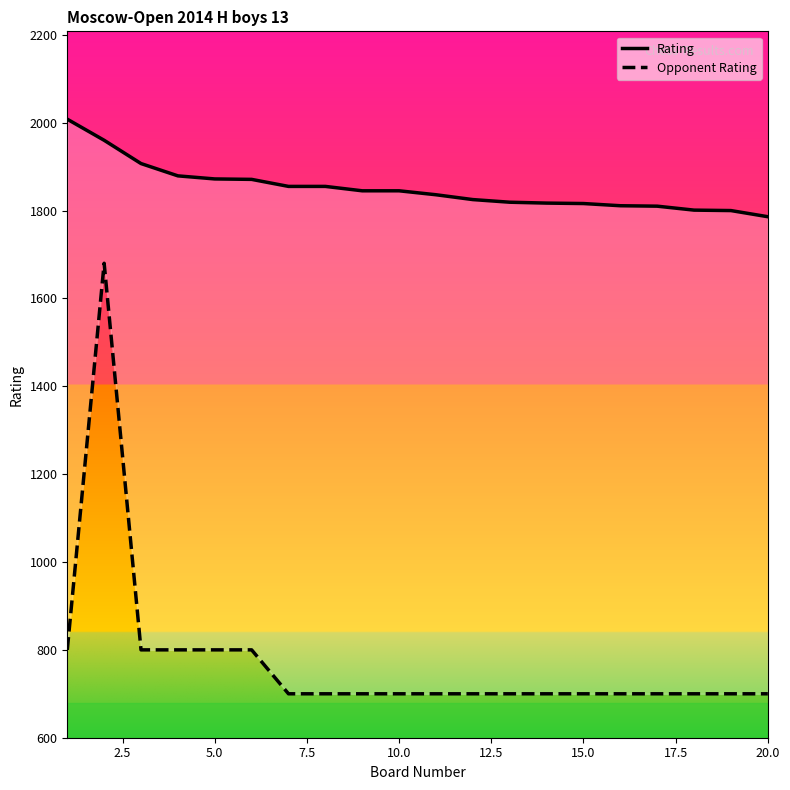

What is the maximum value for Opponent Rating?

1680